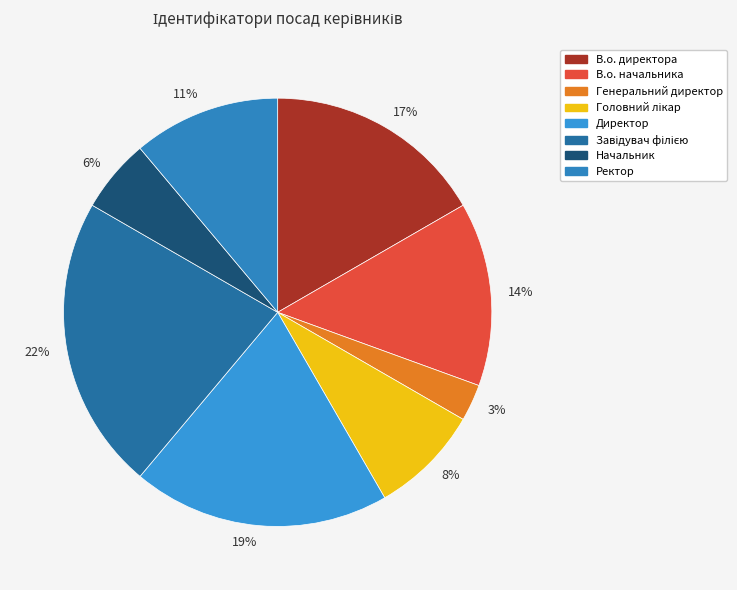

To the nearest percent, what percentage of the pie is Головний лікар?

8%